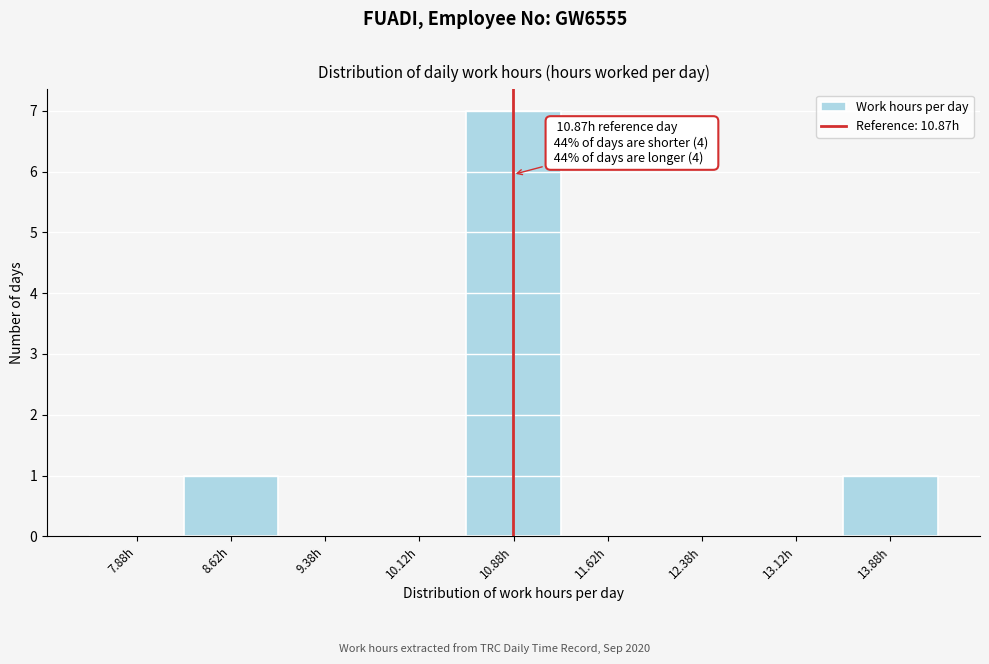

Over which range of the x-axis is the bar tallest?

10.50 to 11.25